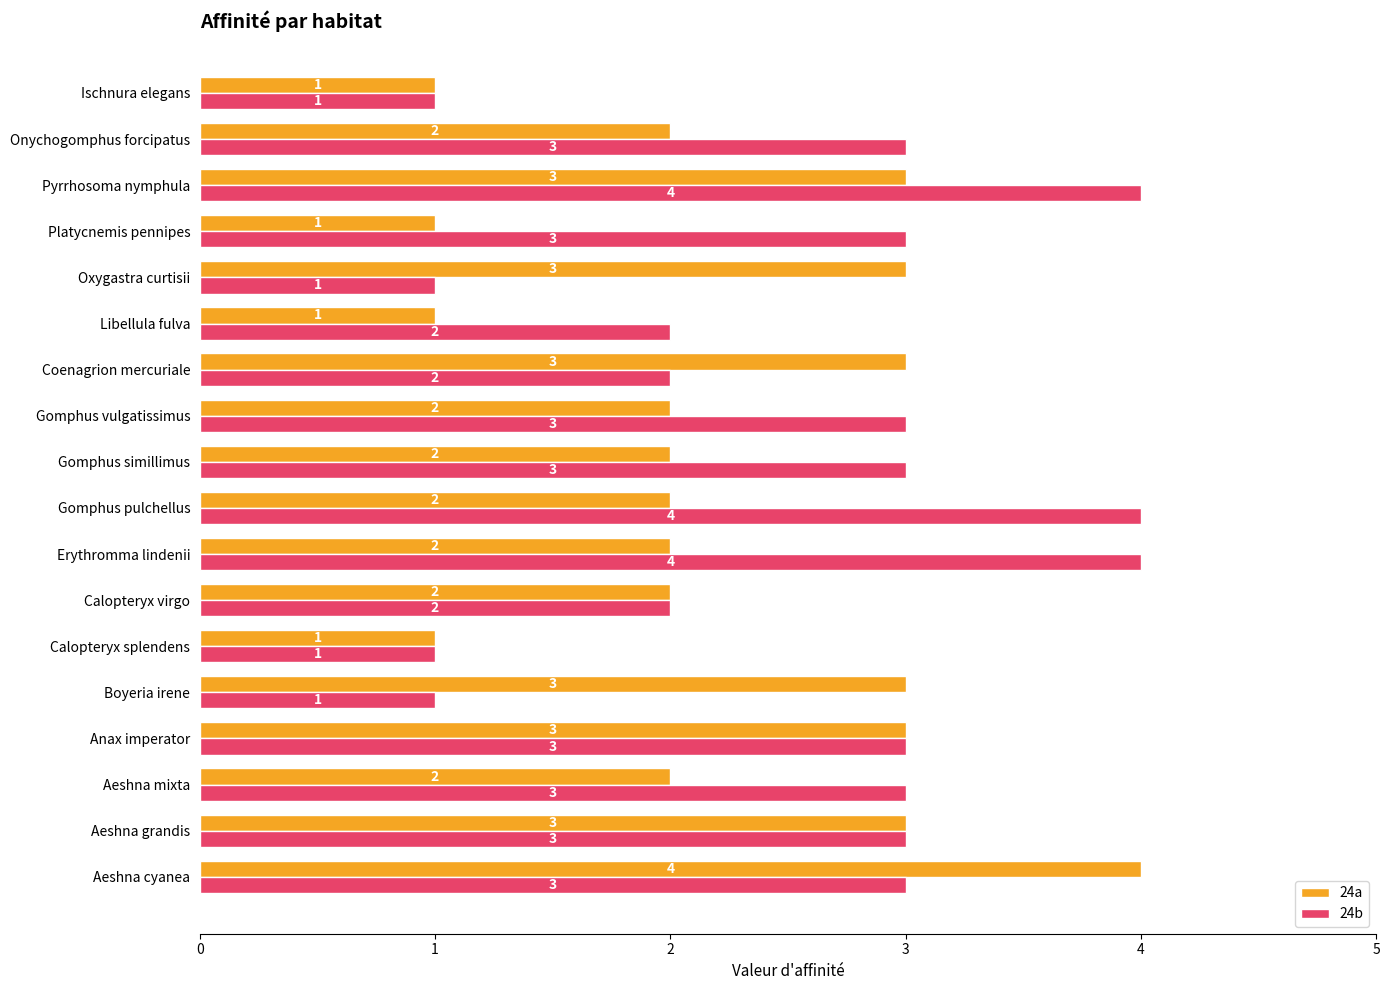

How many distinct data groups are displayed?

2